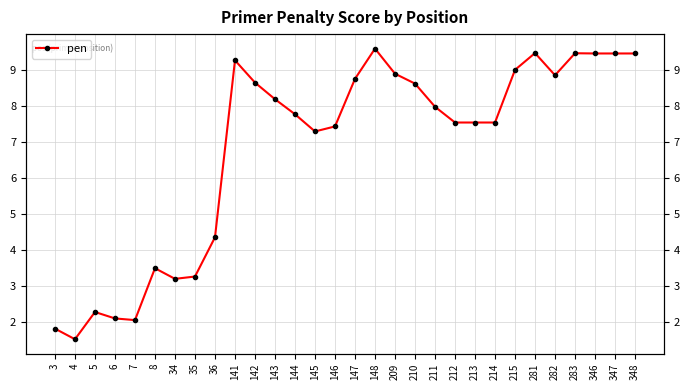

What is the difference between the values at 212 and 3?

5.7